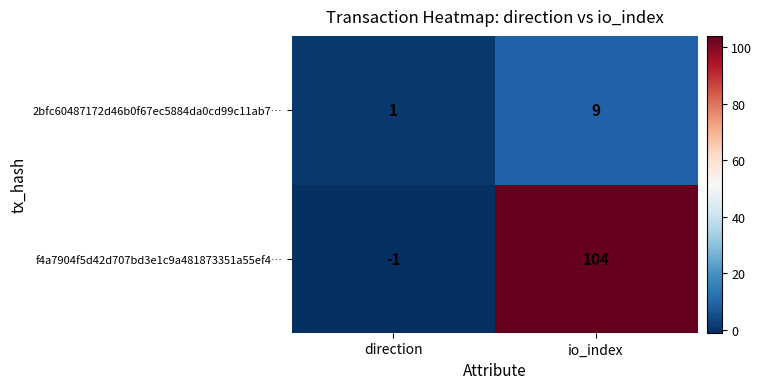

How many data points does each series have?

2